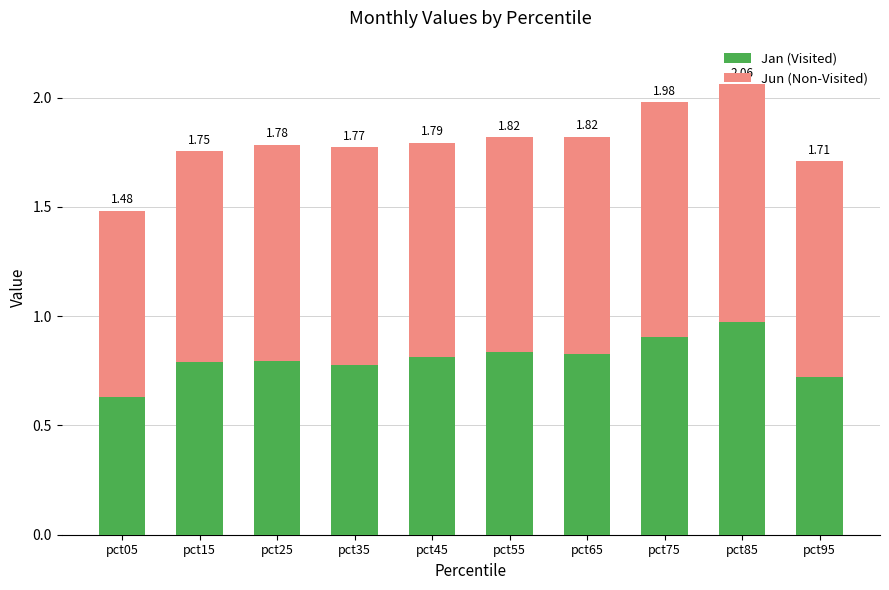

Are the bars grouped side by side (vs. stacked)?

No